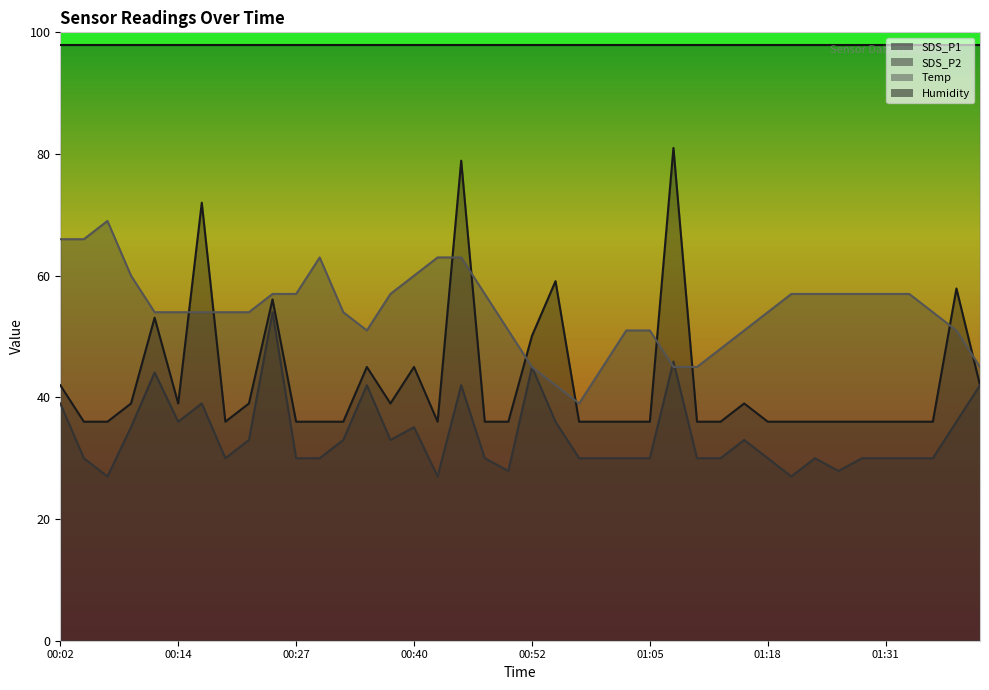

How many interior local valleys does the Temp series have?

2